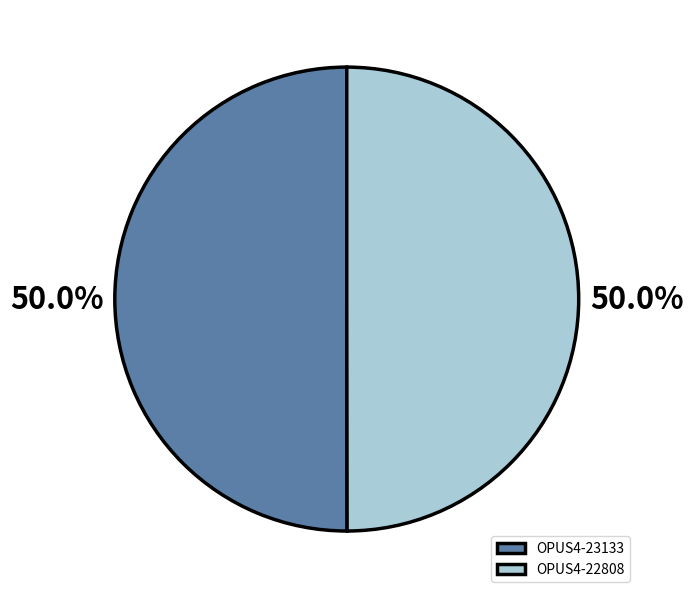

To the nearest percent, what portion does OPUS4-23133 represent?

50%